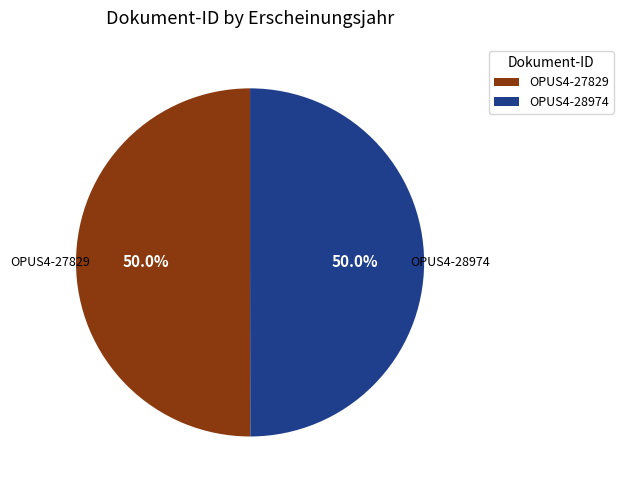

Combined, what portion of the pie is OPUS4-27829 and OPUS4-28974?

100.0%